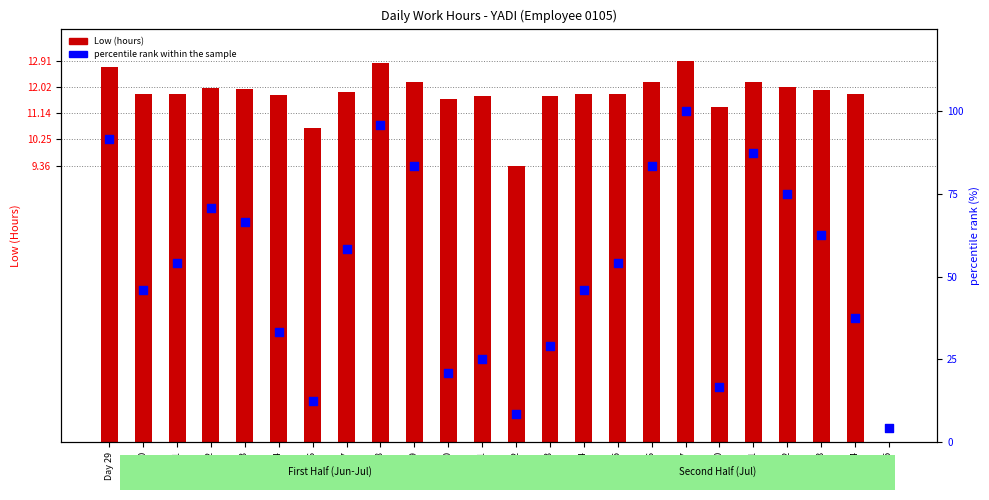

Which series reaches the minimum Y coordinate?

Low (hours)